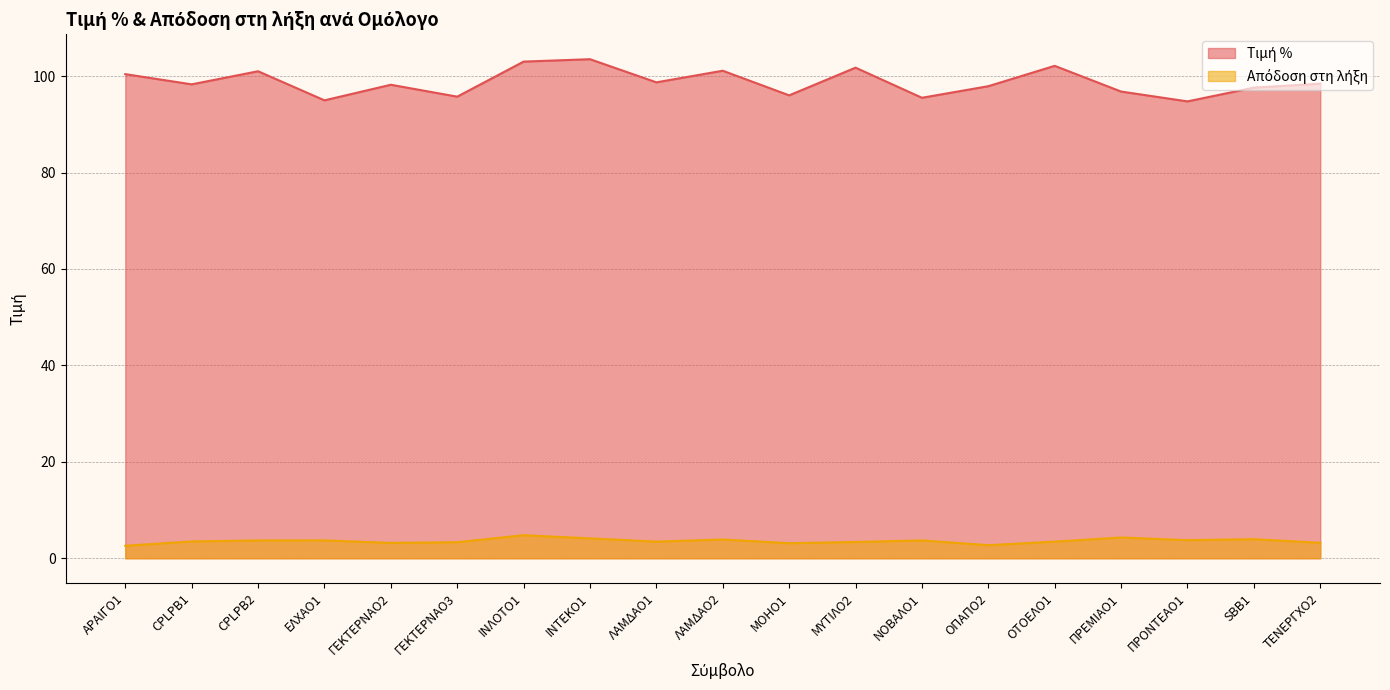

What is the label of the 6th point from the right?

ΟΠΑΠΟ2